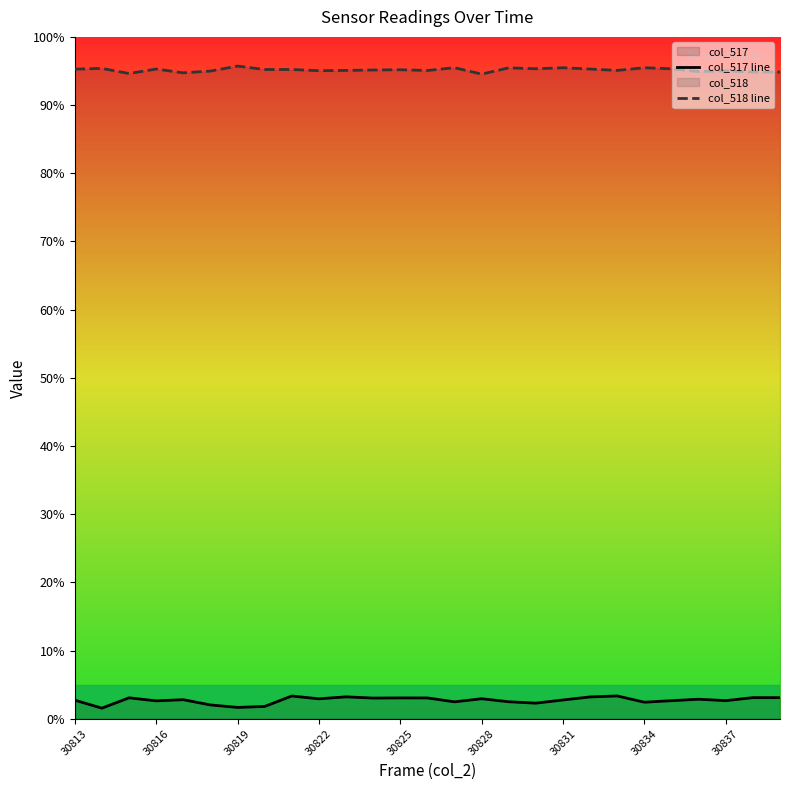

What is the lowest value of the col_518 line series?

94.5